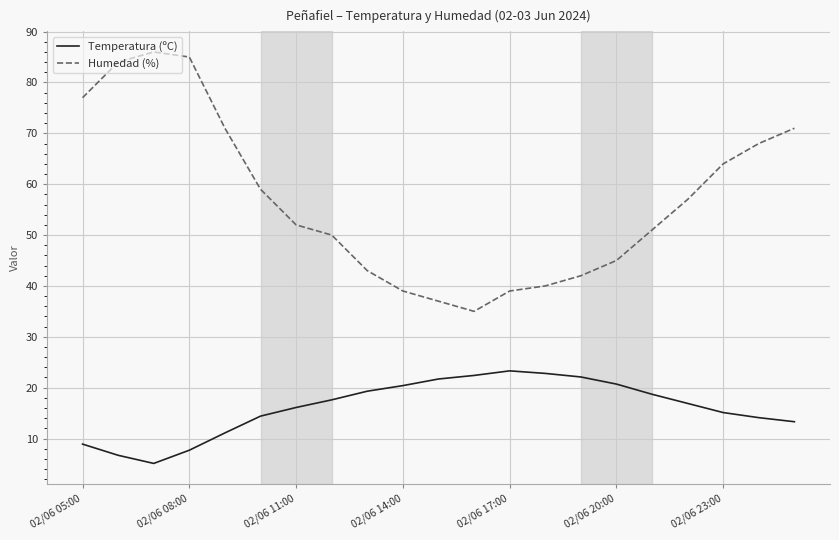

What is the difference between the maximum and minimum values in the Temperatura (ºC) series?

18.2